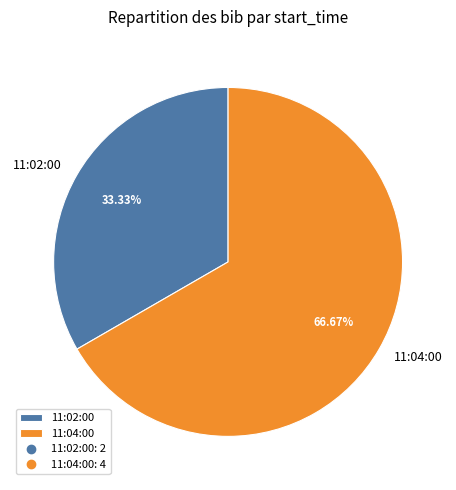

To the nearest percent, what portion does 11:04:00 represent?

67%